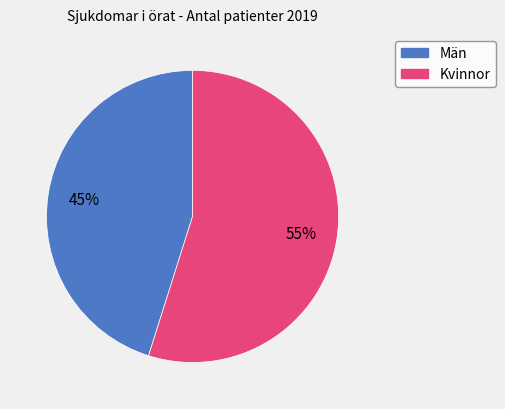

What is the largest slice in the pie chart?

Kvinnor